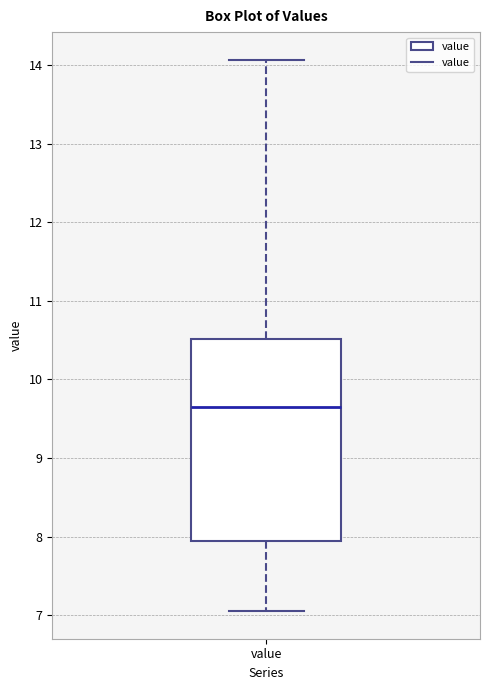

Transcribe this box plot: give where the median line is, the range the box spans, and where the two whiskers end, as read against the y-axis. The values are not printed on the chart, so give them approximately, as read against the axis.

median 9.7, box 7.9 to 10.5, whiskers 7.1 to 14.1